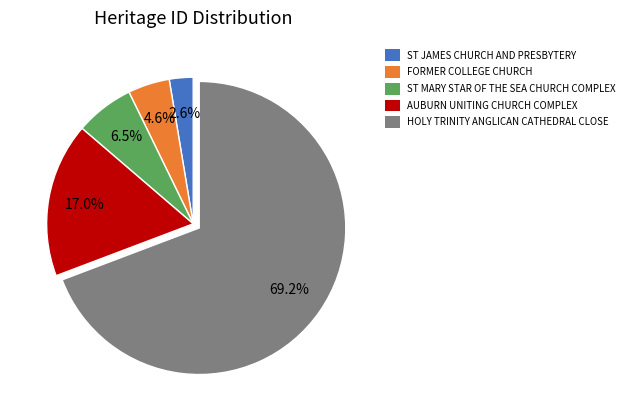

Is the sum of AUBURN UNITING CHURCH COMPLEX and ST JAMES CHURCH AND PRESBYTERY greater than half?

No